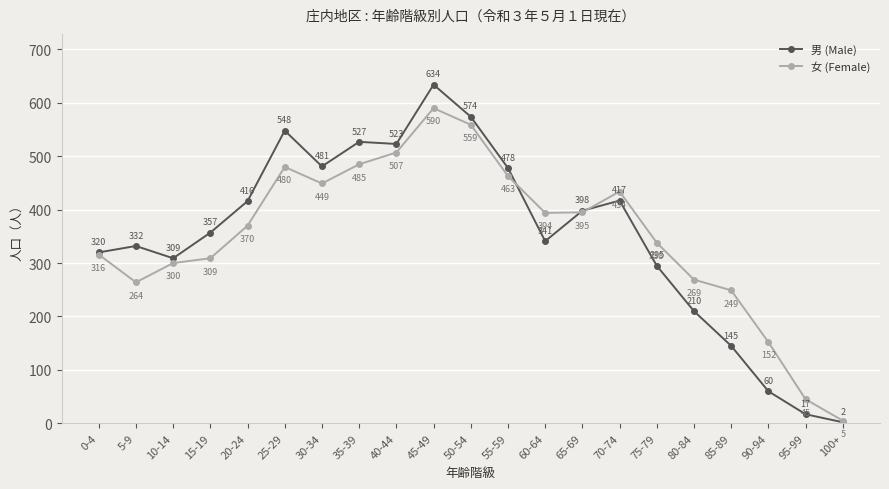

What are all the series names shown in the legend?

男 (Male), 女 (Female)